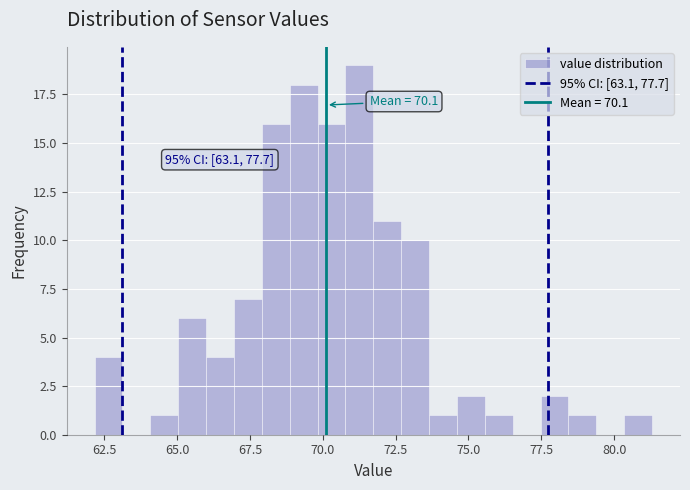

Around what value on the x-axis is the tallest bar? Give the approximate position of its centre, as read against the axis.

71.5